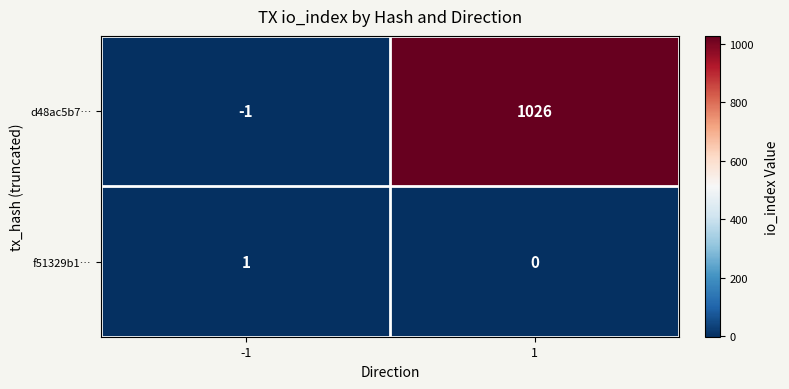

At -1, list the series in order from largest to smallest.

f51329b1…, d48ac5b7…